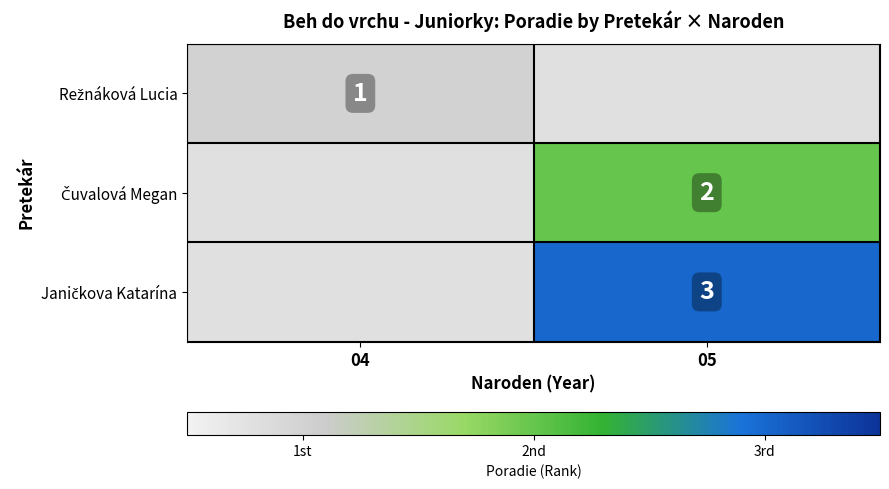

Rank the series by their maximum value, from highest to lowest.

Režnáková Lucia, Čuvalová Megan, Janičkova Katarína